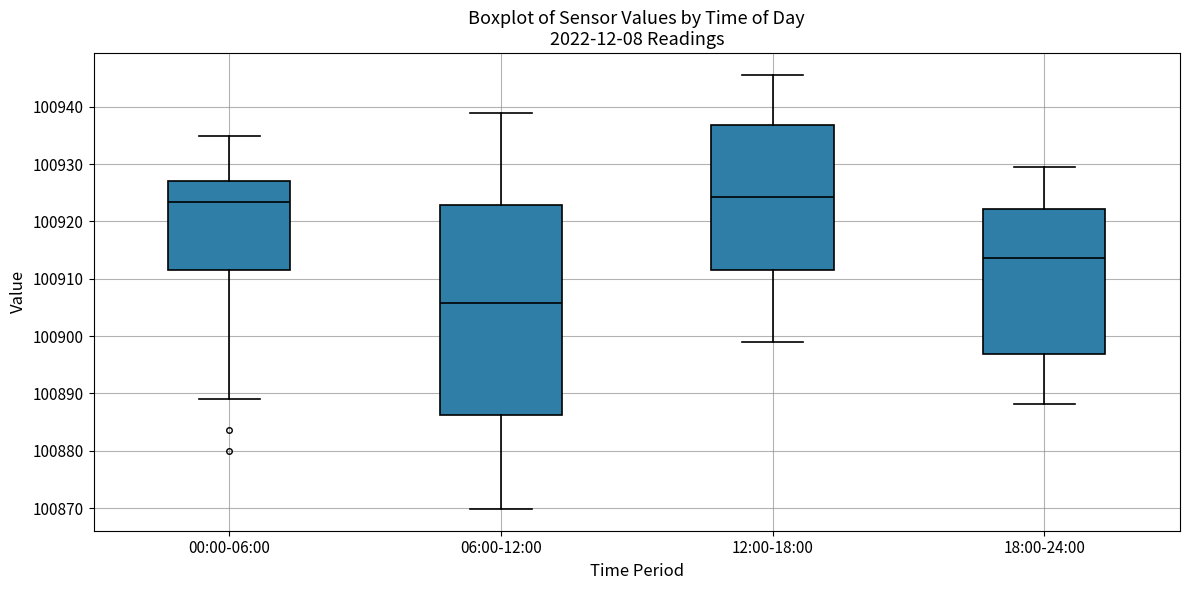

Where is the lower edge of the box for 18:00-24:00 on the y-axis? The values are not printed on the chart, so give them approximately, as read against the axis.

100897